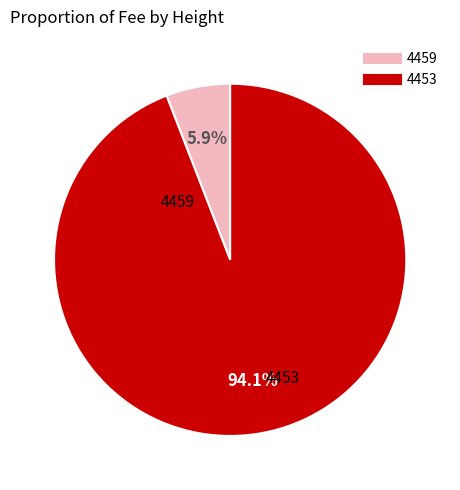

How many segments does this pie chart have?

2